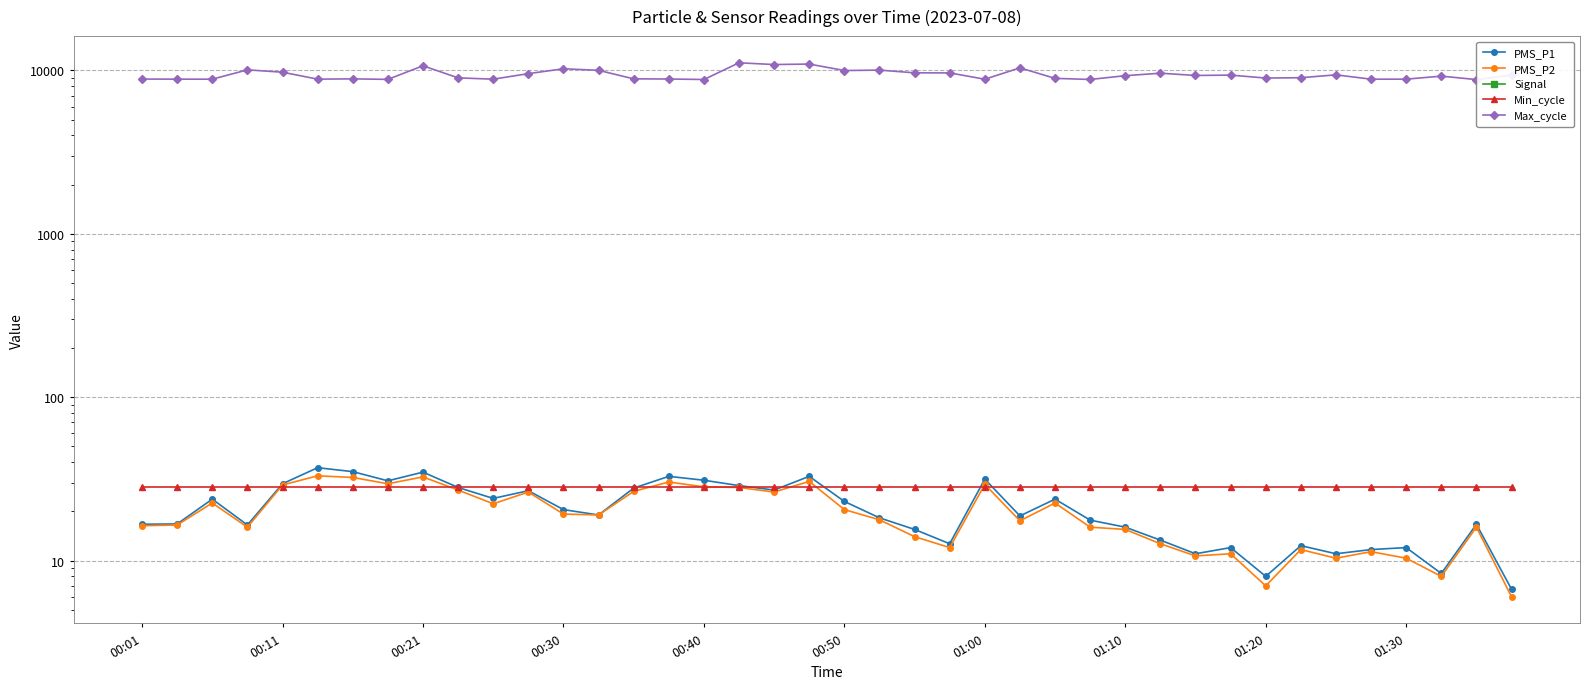

Does the chart have visible grid lines?

Yes